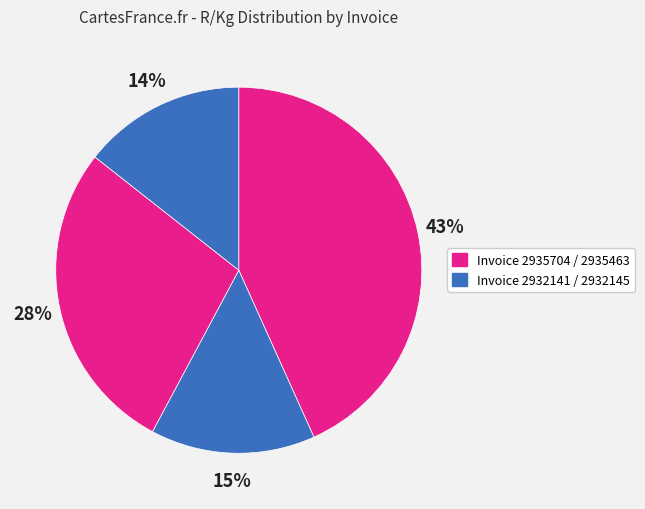

How many segments does this pie chart have?

4